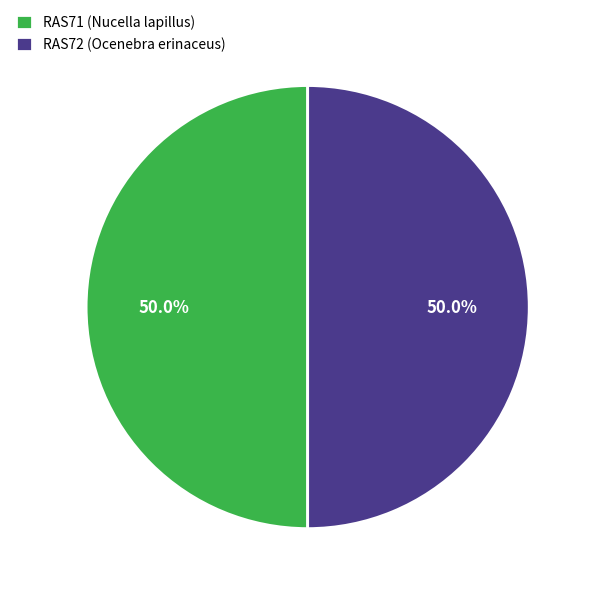

True or false: RAS71 (Nucella lapillus) accounts for 40% of the total.

False